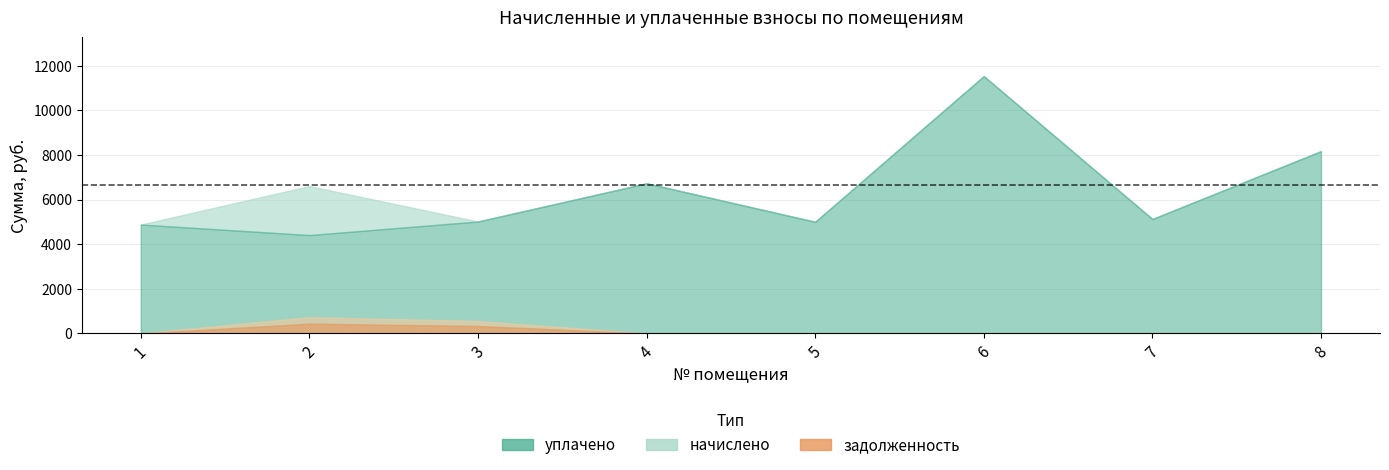

Does the chart have visible grid lines?

Yes